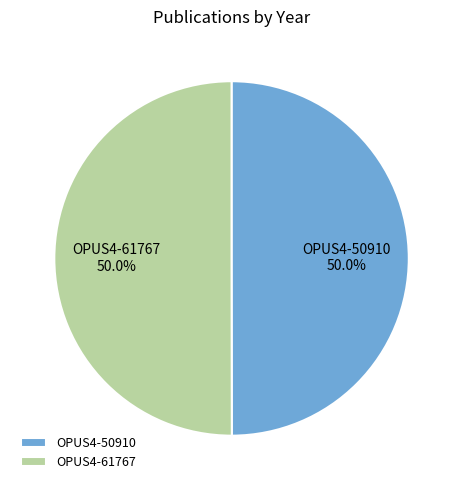

Do OPUS4-50910 and OPUS4-61767 together represent more than half of the pie?

Yes